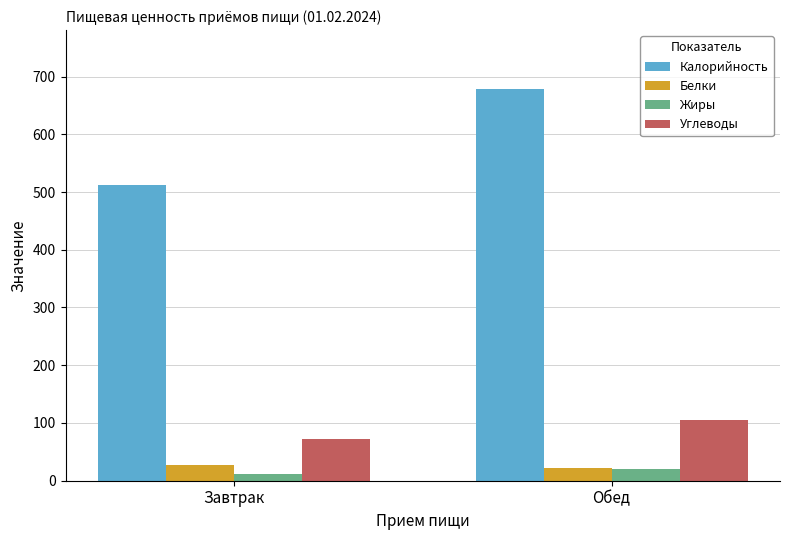

What is the approximate value of Калорийность at Завтрак?

511.3